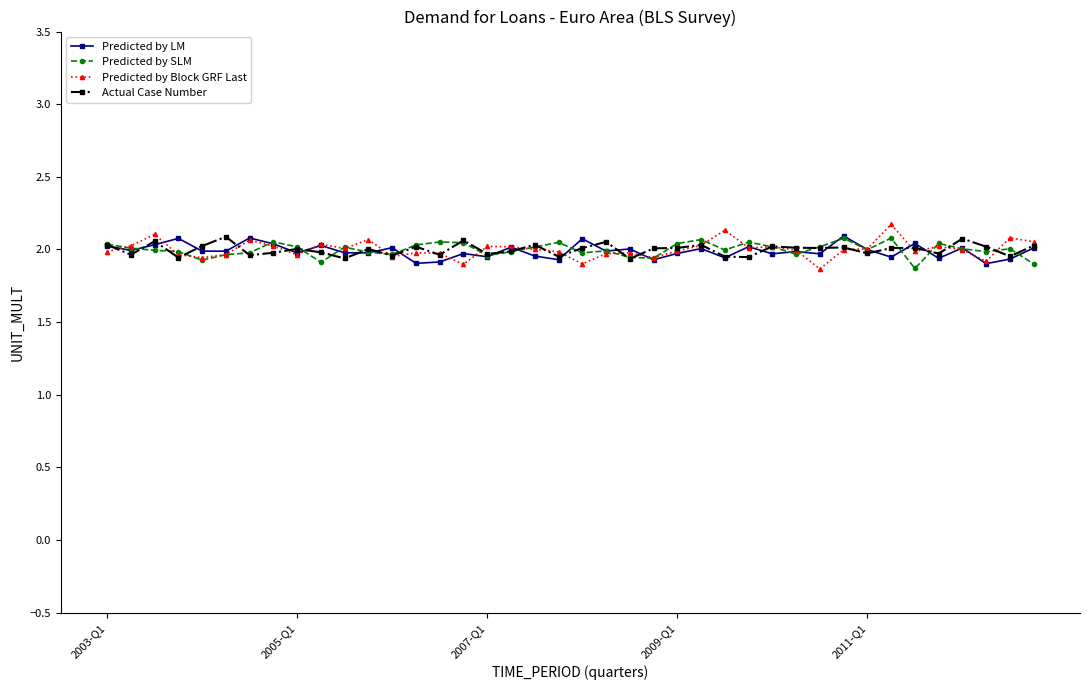

What is the greatest value displayed?

2.2